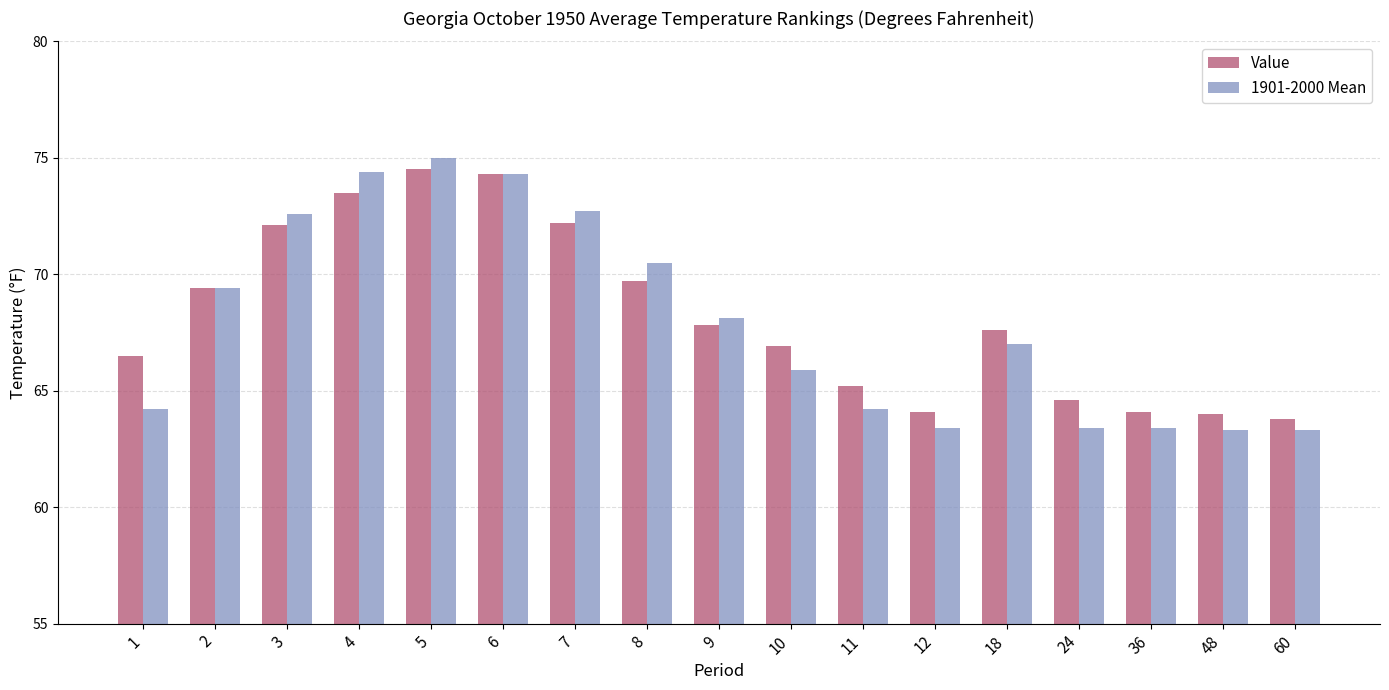

What are all the series names shown in the legend?

Value, 1901-2000 Mean